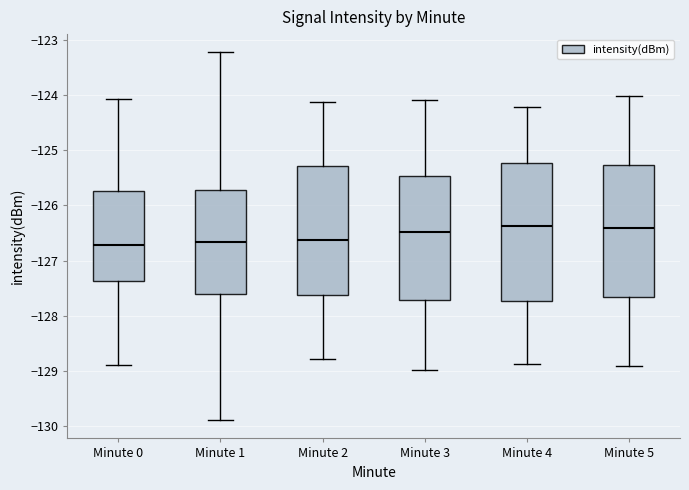

Where does the median line of the box for Minute 1 sit on the y-axis? The values are not printed on the chart, so give them approximately, as read against the axis.

-126.7